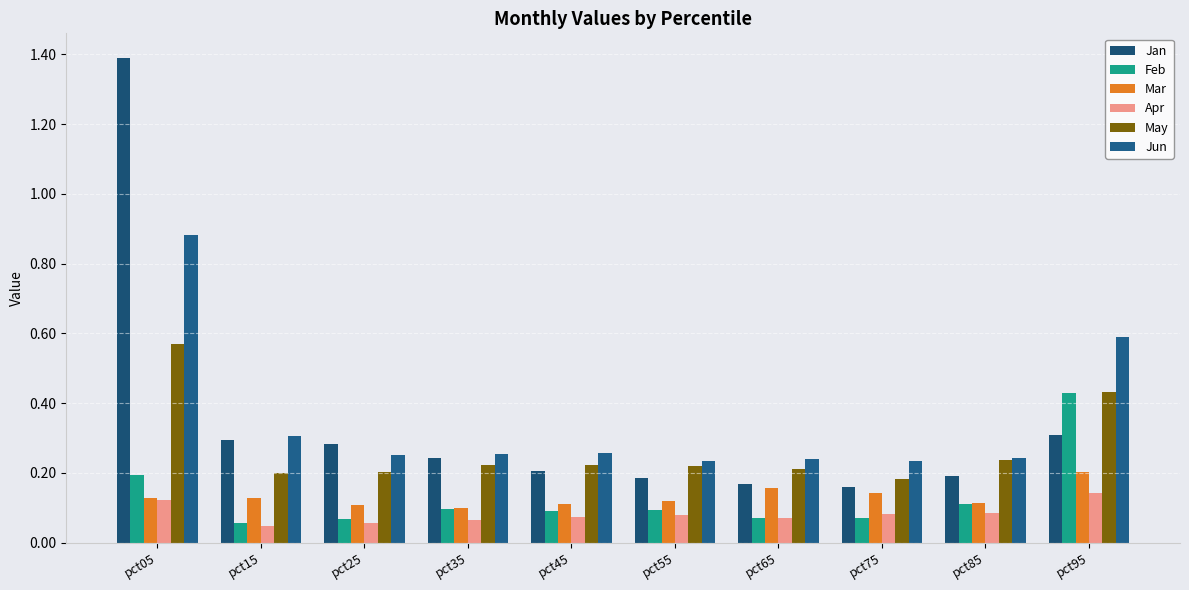

Reading right to left, what are all the values shown in this chart?

Jan: pct95=0.3	pct85=0.2	pct75=0.2	pct65=0.2	pct55=0.2	pct45=0.2	pct35=0.2	pct25=0.3	pct15=0.3	pct05=1.4
Feb: pct95=0.4	pct85=0.1	pct75=0.1	pct65=0.1	pct55=0.1	pct45=0.1	pct35=0.1	pct25=0.1	pct15=0.1	pct05=0.2
Mar: pct95=0.2	pct85=0.1	pct75=0.1	pct65=0.2	pct55=0.1	pct45=0.1	pct35=0.1	pct25=0.1	pct15=0.1	pct05=0.1
Apr: pct95=0.1	pct85=0.1	pct75=0.1	pct65=0.1	pct55=0.1	pct45=0.1	pct35=0.1	pct25=0.1	pct15=0.0	pct05=0.1
May: pct95=0.4	pct85=0.2	pct75=0.2	pct65=0.2	pct55=0.2	pct45=0.2	pct35=0.2	pct25=0.2	pct15=0.2	pct05=0.6
Jun: pct95=0.6	pct85=0.2	pct75=0.2	pct65=0.2	pct55=0.2	pct45=0.3	pct35=0.3	pct25=0.3	pct15=0.3	pct05=0.9